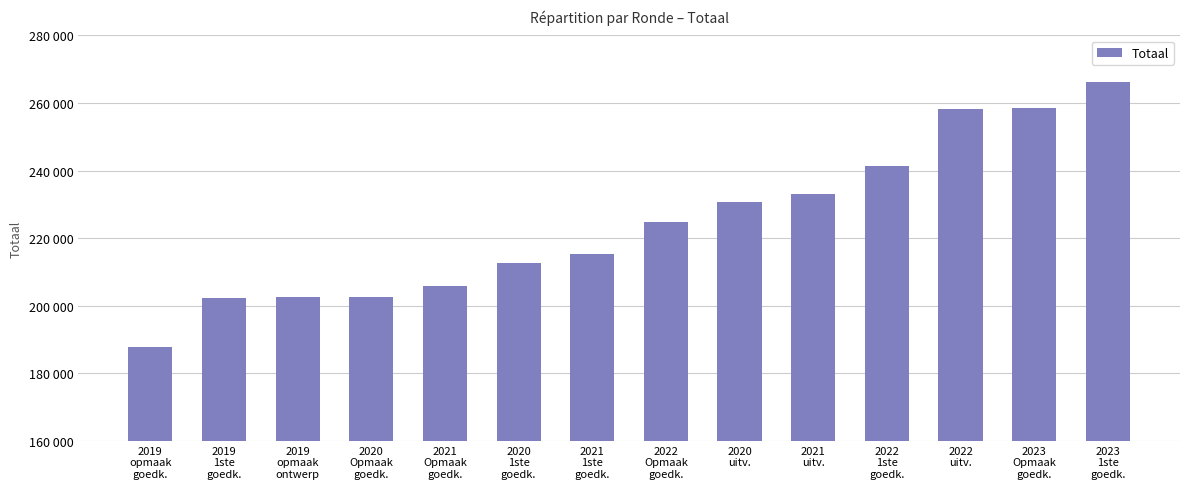

Are the bars horizontal?

No